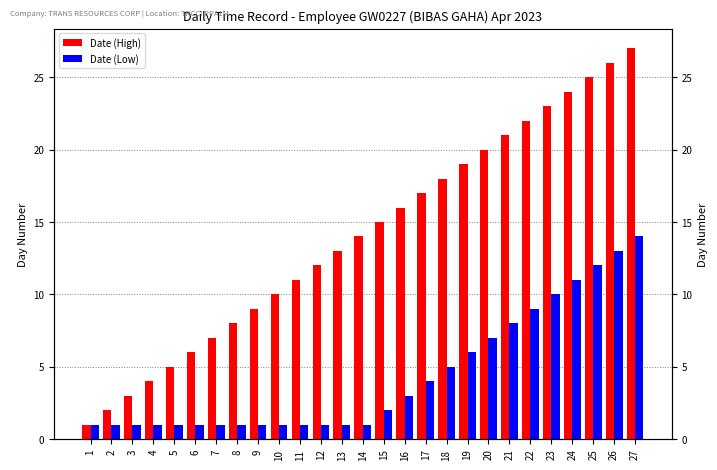

List the labels in order of Date (High) value, smallest first.

1, 2, 3, 4, 5, 6, 7, 8, 9, 10, 11, 12, 13, 14, 15, 16, 17, 18, 19, 20, 21, 22, 23, 24, 25, 26, 27